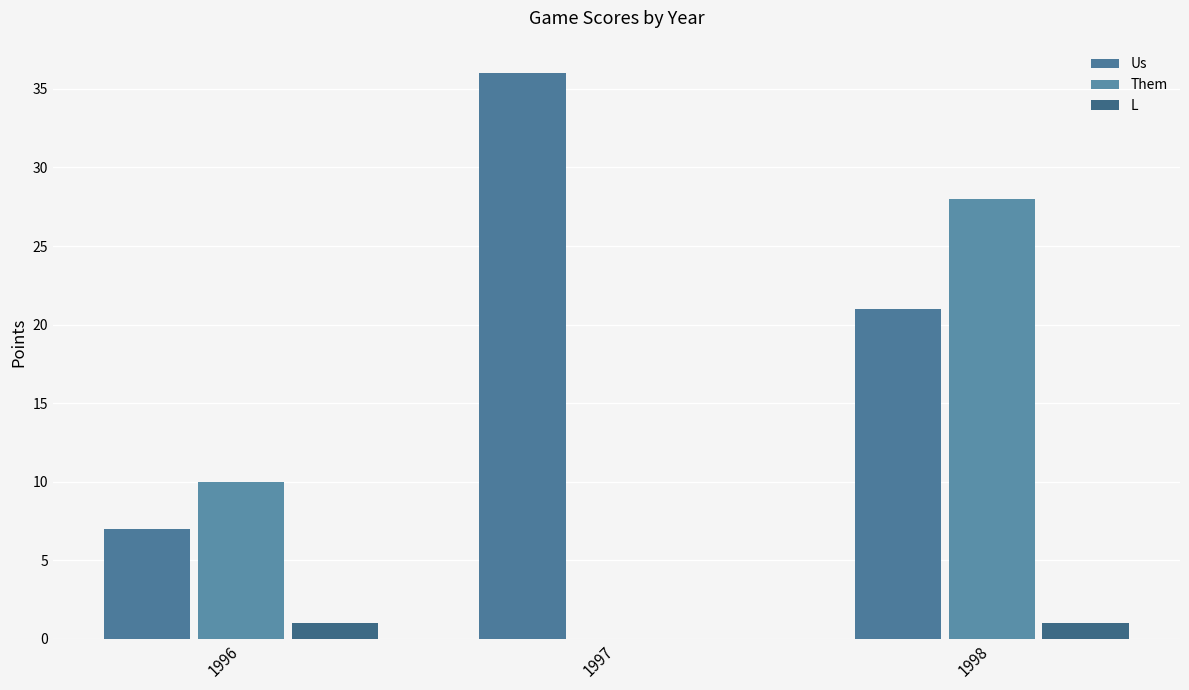

At which label does Them reach its minimum?

1997